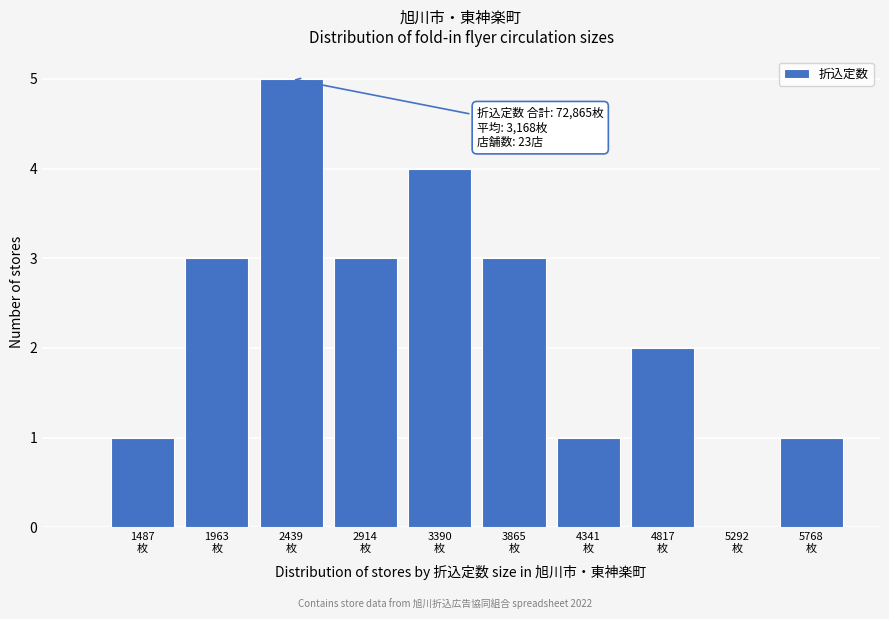

Over which range of the x-axis is the bar tallest?

2200 to 2700